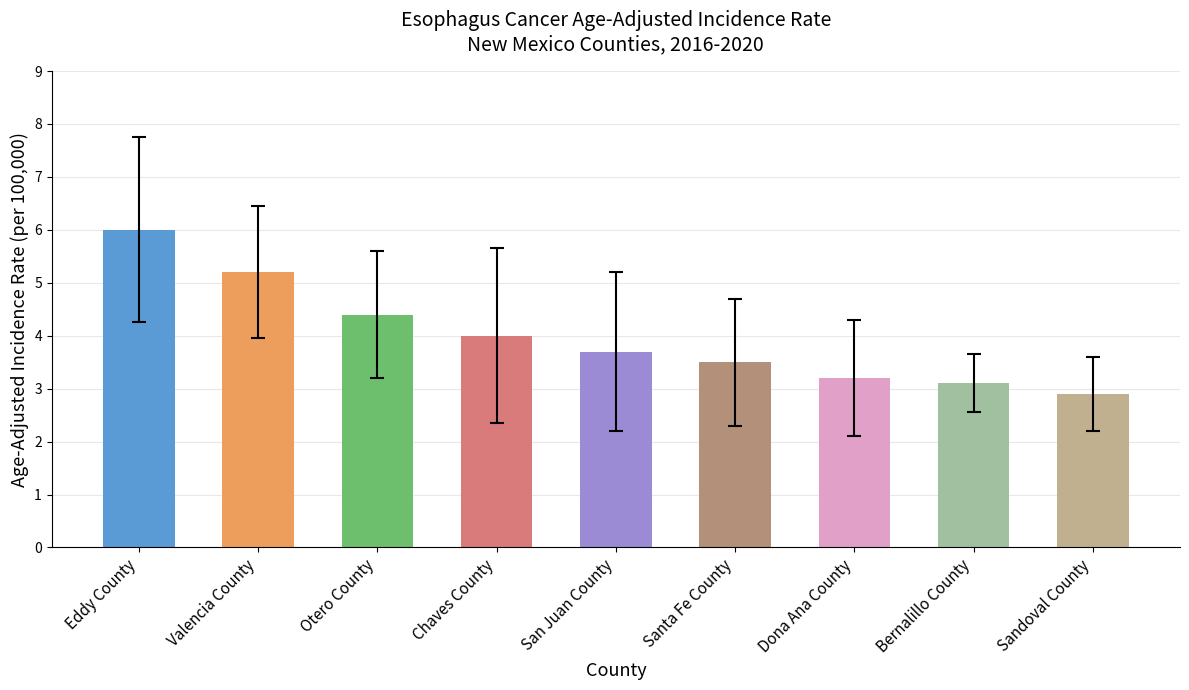

What is the difference between the second highest and second lowest values?

2.1